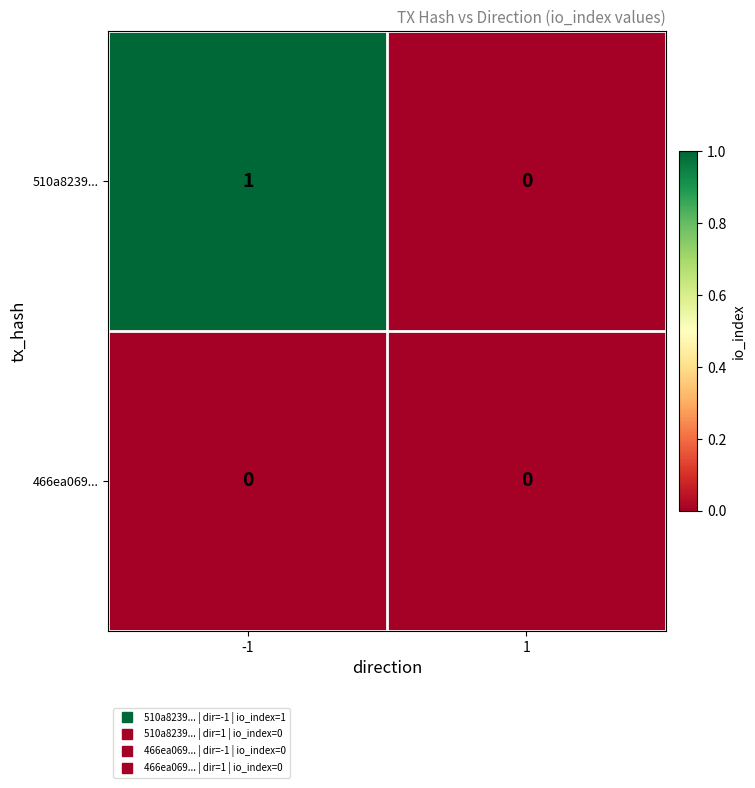

How many series are shown in this chart?

2